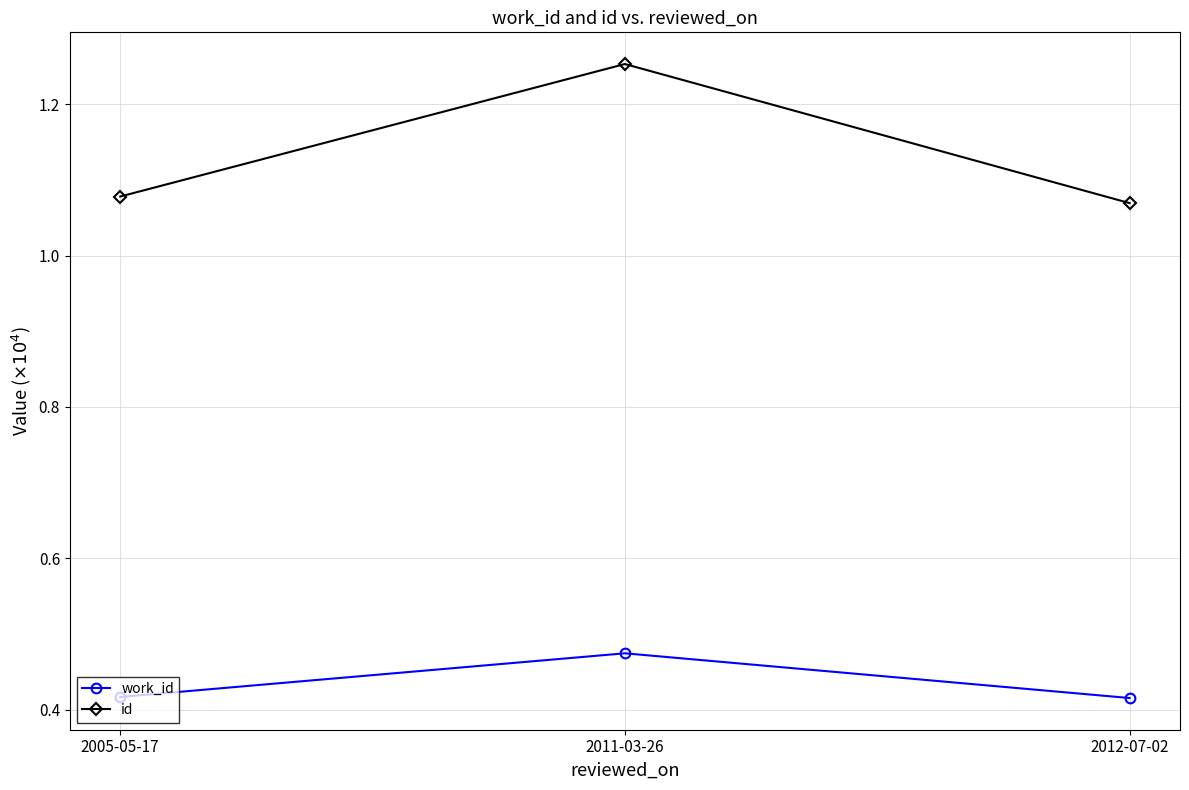

List the labels in order of id value, largest first.

2011-03-26, 2005-05-17, 2012-07-02